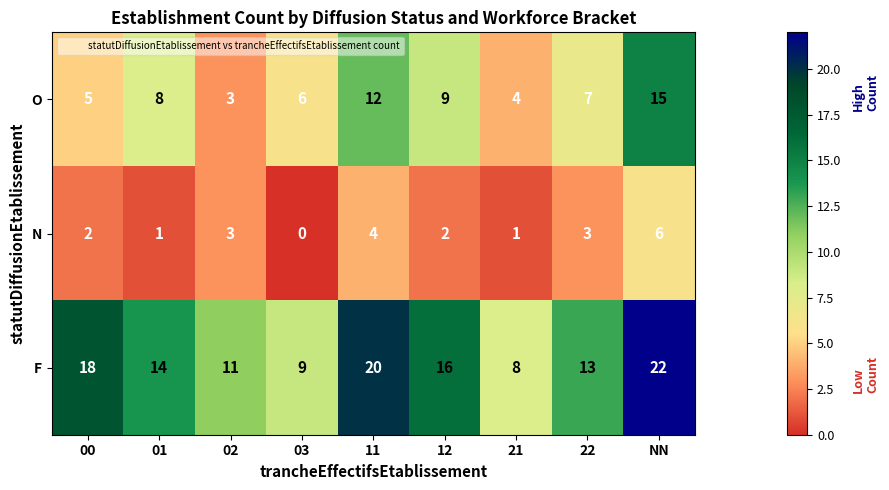

What is the maximum value shown in the chart?

22